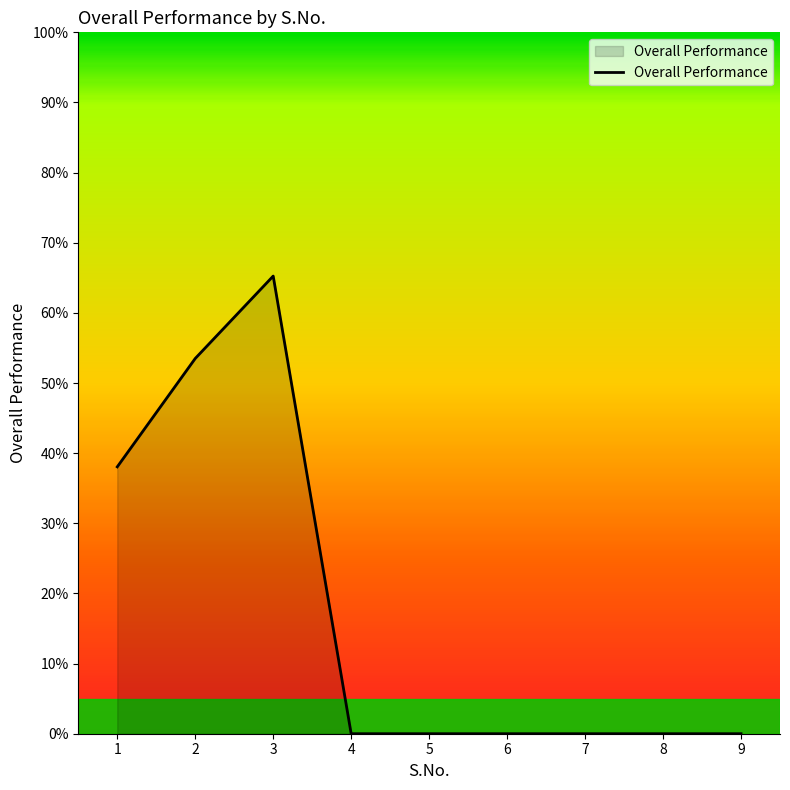

At which category does the chart reach its peak across all series?

3